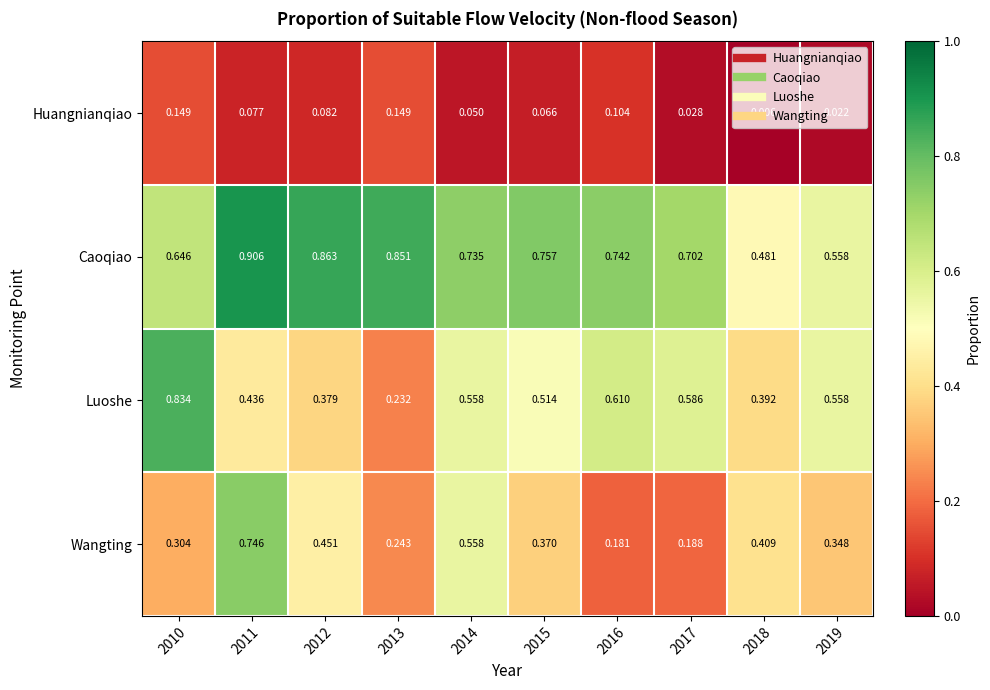

Which series has the largest range (max minus min)?

Luoshe